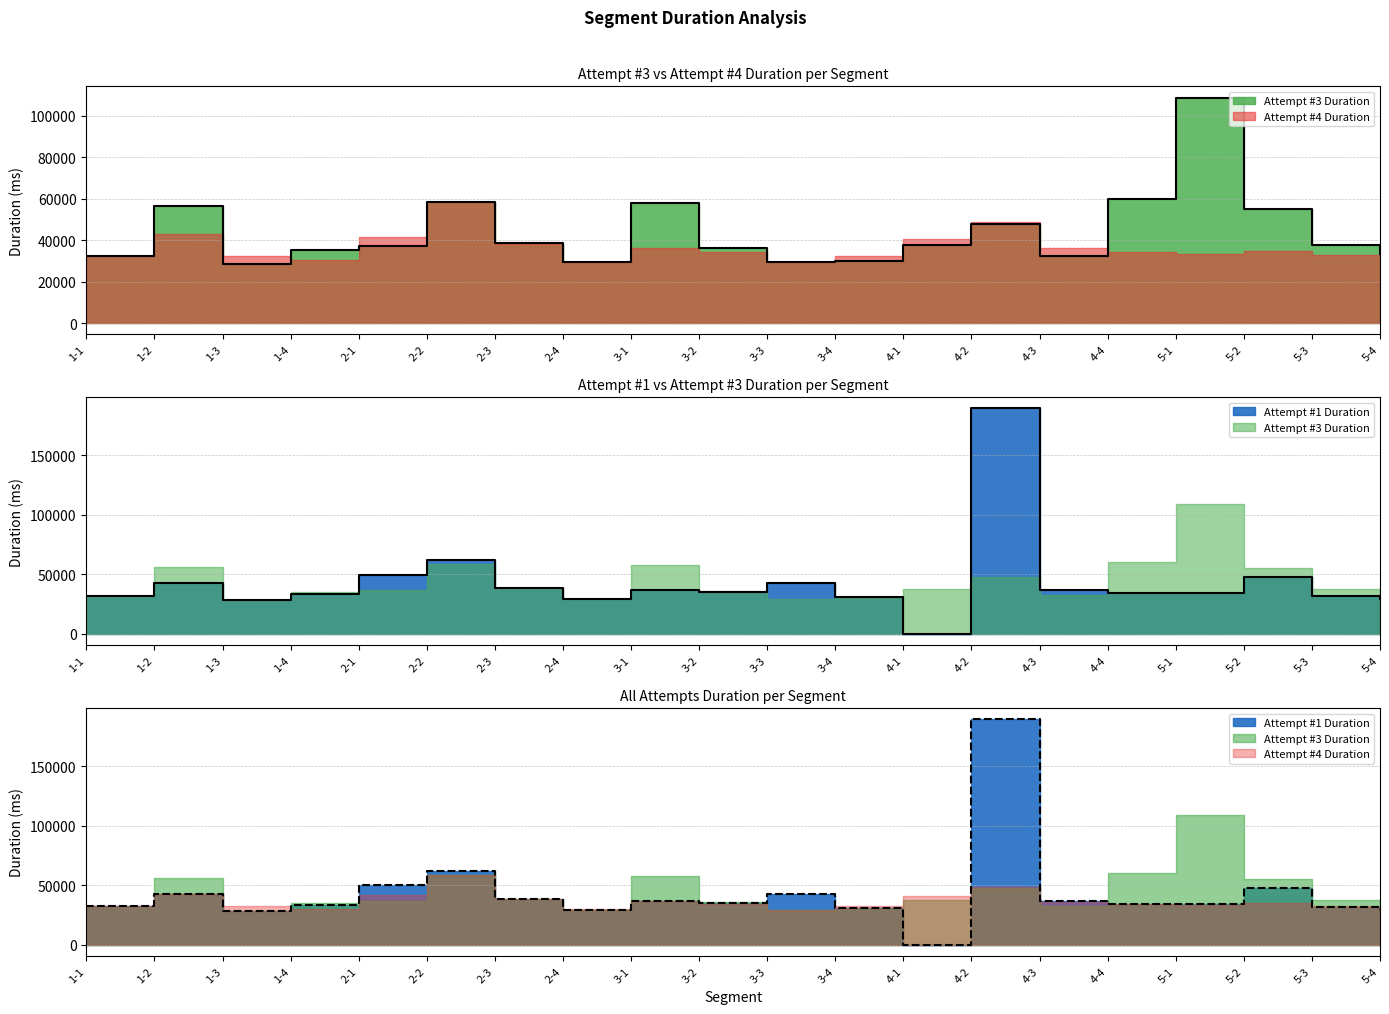

What is the maximum value shown in the chart?

189524